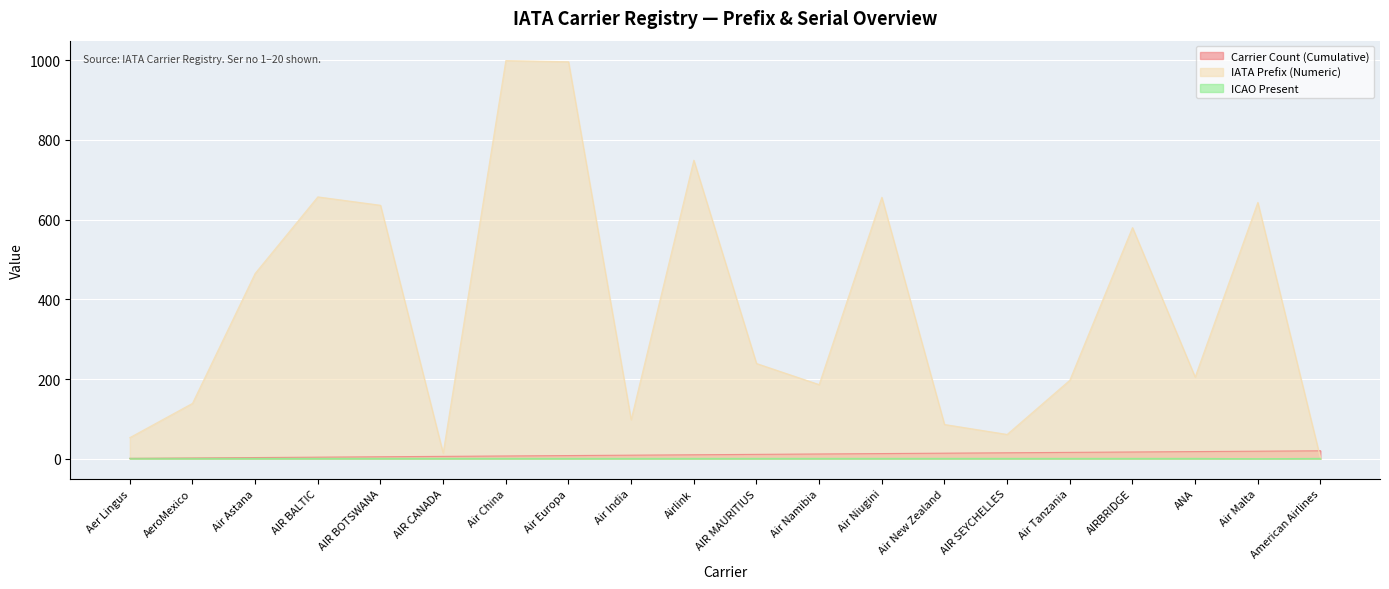

What is the approximate value of Carrier Count (Cumulative) at AIR SEYCHELLES?

15